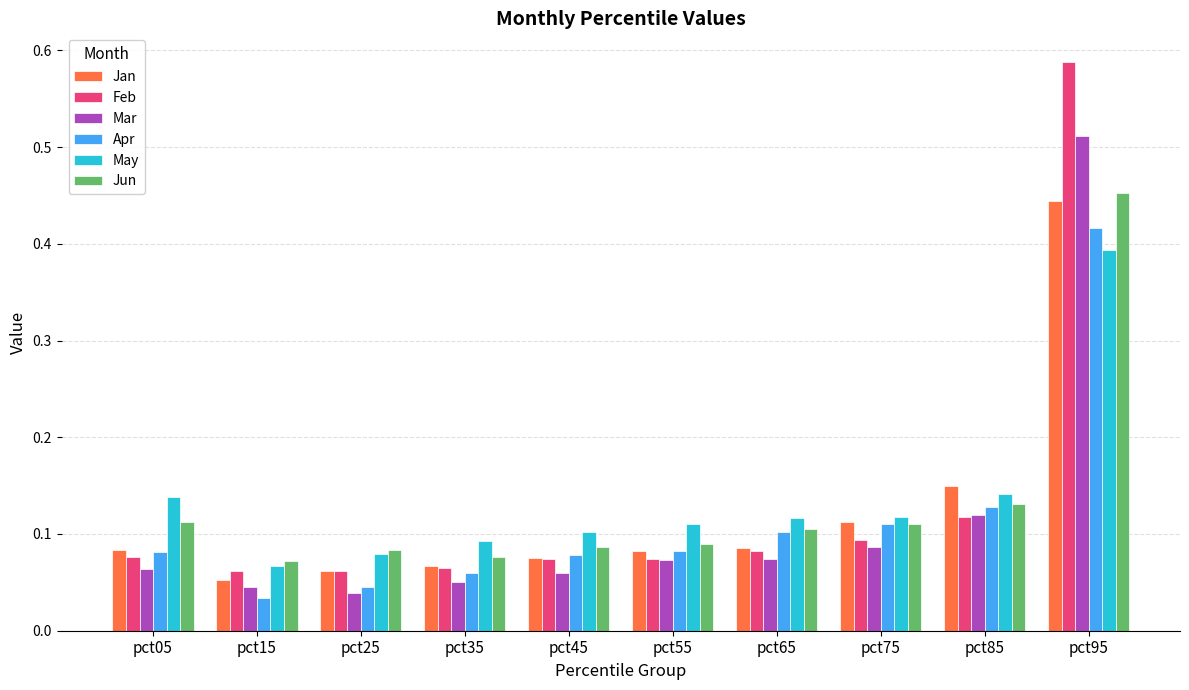

At how many categories does at least one series exceed 0?

10